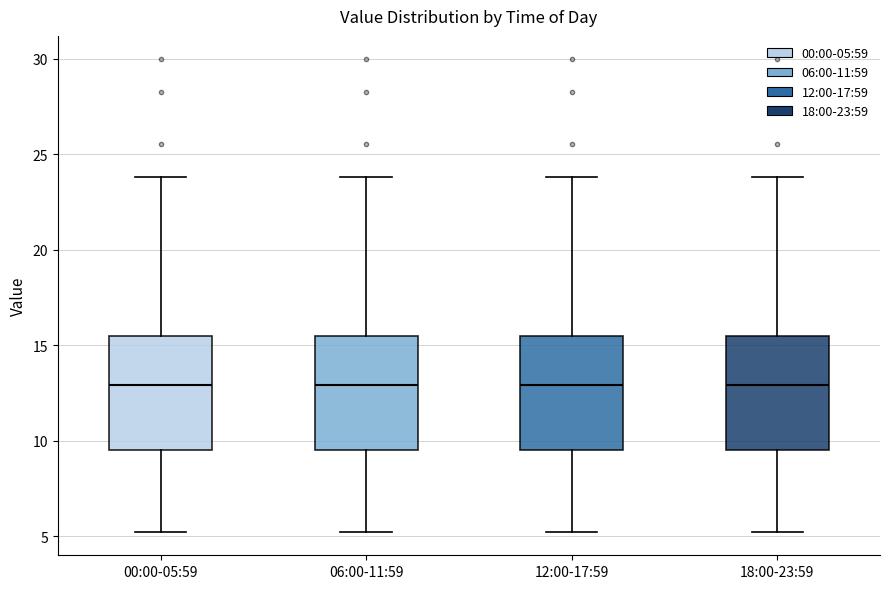

Reading left to right, transcribe this box plot: for each box, give where its median line is, the range the box spans, and where its two whiskers end, as read against the y-axis. The values are not printed on the chart, so give them approximately, as read against the axis.

00:00-05:59: median 13.0, box 9.5 to 15.5, whiskers 5.0 to 24.0
06:00-11:59: median 13.0, box 9.5 to 15.5, whiskers 5.0 to 24.0
12:00-17:59: median 13.0, box 9.5 to 15.5, whiskers 5.0 to 24.0
18:00-23:59: median 13.0, box 9.5 to 15.5, whiskers 5.0 to 24.0